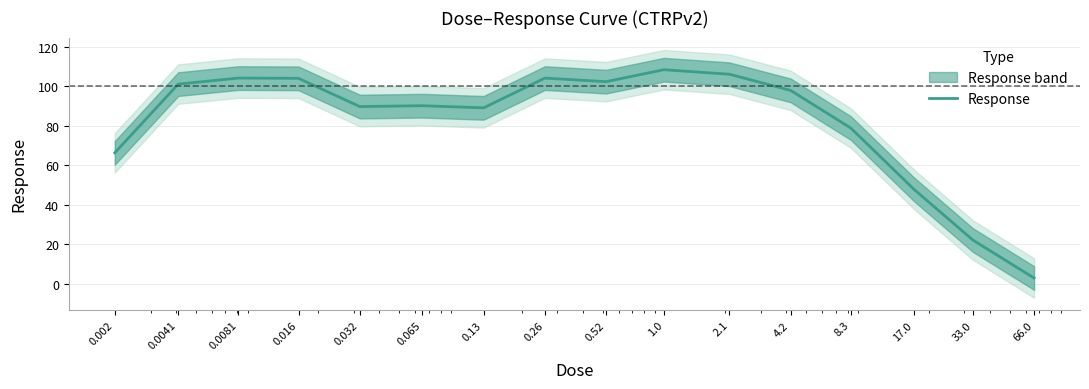

The chart shows a value of 117.1 at 0.002. True or false?

False